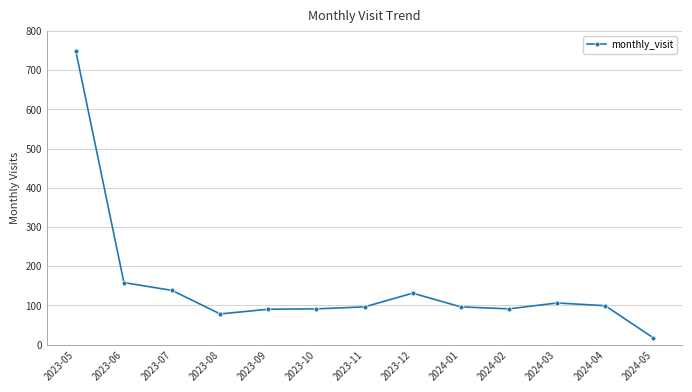

Which label corresponds to the largest value in the chart?

2023-05